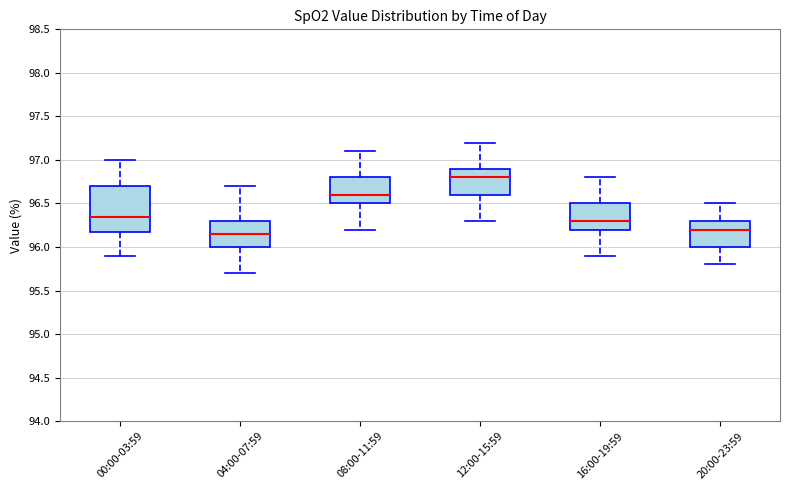

Reading left to right, transcribe this box plot: for each box, give where its median line is, the range the box spans, and where its two whiskers end, as read against the y-axis. The values are not printed on the chart, so give them approximately, as read against the axis.

00:00-03:59: median 96.35, box 96.20 to 96.70, whiskers 95.90 to 97.00
04:00-07:59: median 96.15, box 96.00 to 96.30, whiskers 95.70 to 96.70
08:00-11:59: median 96.60, box 96.50 to 96.80, whiskers 96.20 to 97.10
12:00-15:59: median 96.80, box 96.60 to 96.90, whiskers 96.30 to 97.20
16:00-19:59: median 96.30, box 96.20 to 96.50, whiskers 95.90 to 96.80
20:00-23:59: median 96.20, box 96.00 to 96.30, whiskers 95.80 to 96.50